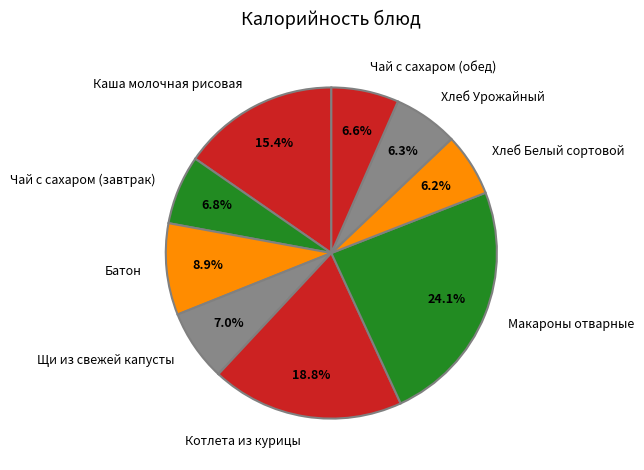

Which slice is the largest?

Макароны отварные